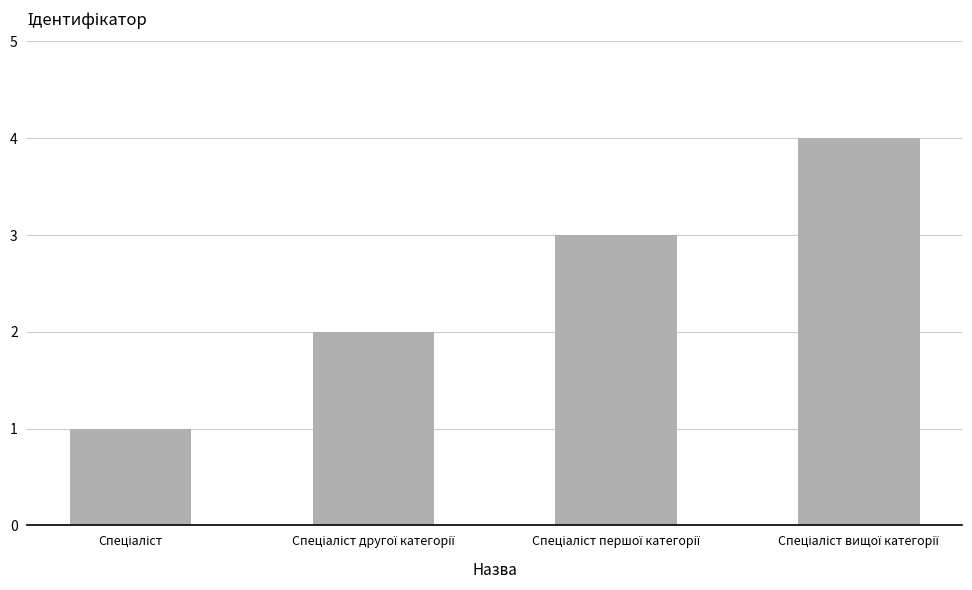

What is the greatest value displayed?

4